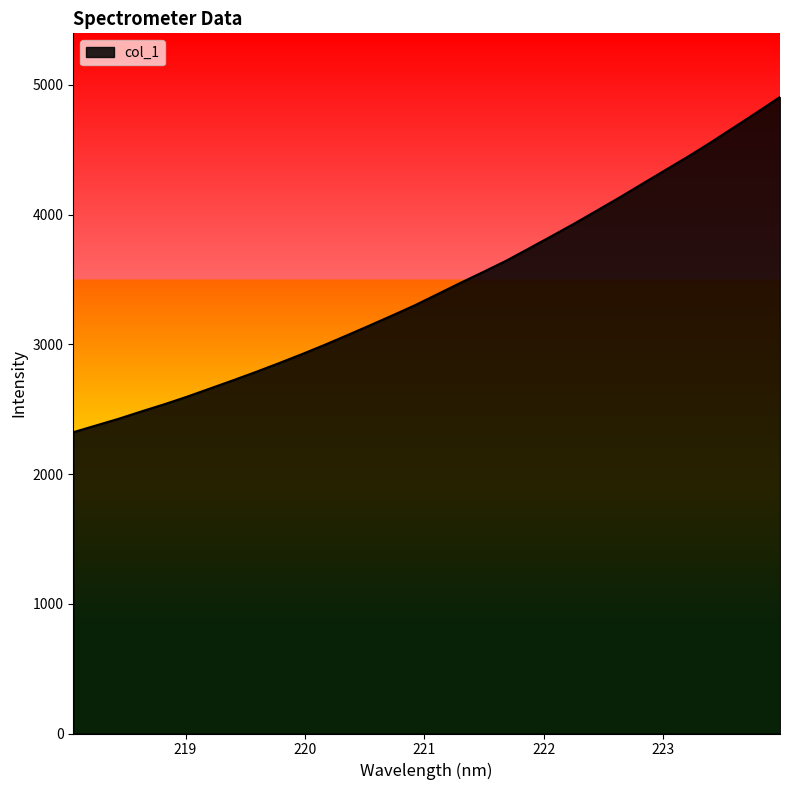

Reading left to right, what are all the values shown in this chart?

2322.7	2374.8	2426.9	2483.8	2538.7	2597.4	2660.0	2722.7	2787.0	2854.0	2922.9	2994.7	3069.9	3146.3	3224.0	3303.4	3389.7	3476.3	3560.2	3646.3	3741.3	3837.0	3934.1	4035.3	4137.1	4242.4	4347.1	4451.5	4561.5	4675.5	4789.9	4906.8